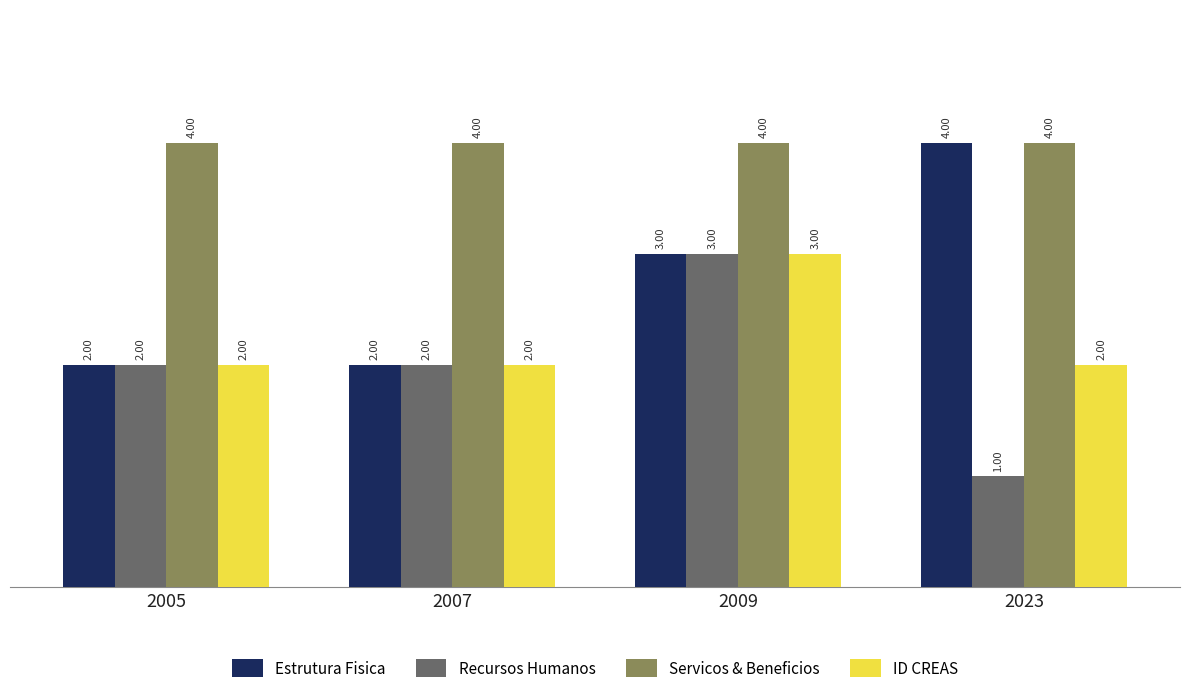

The value of Estrutura Fisica at 2007 is 2. True or false?

True